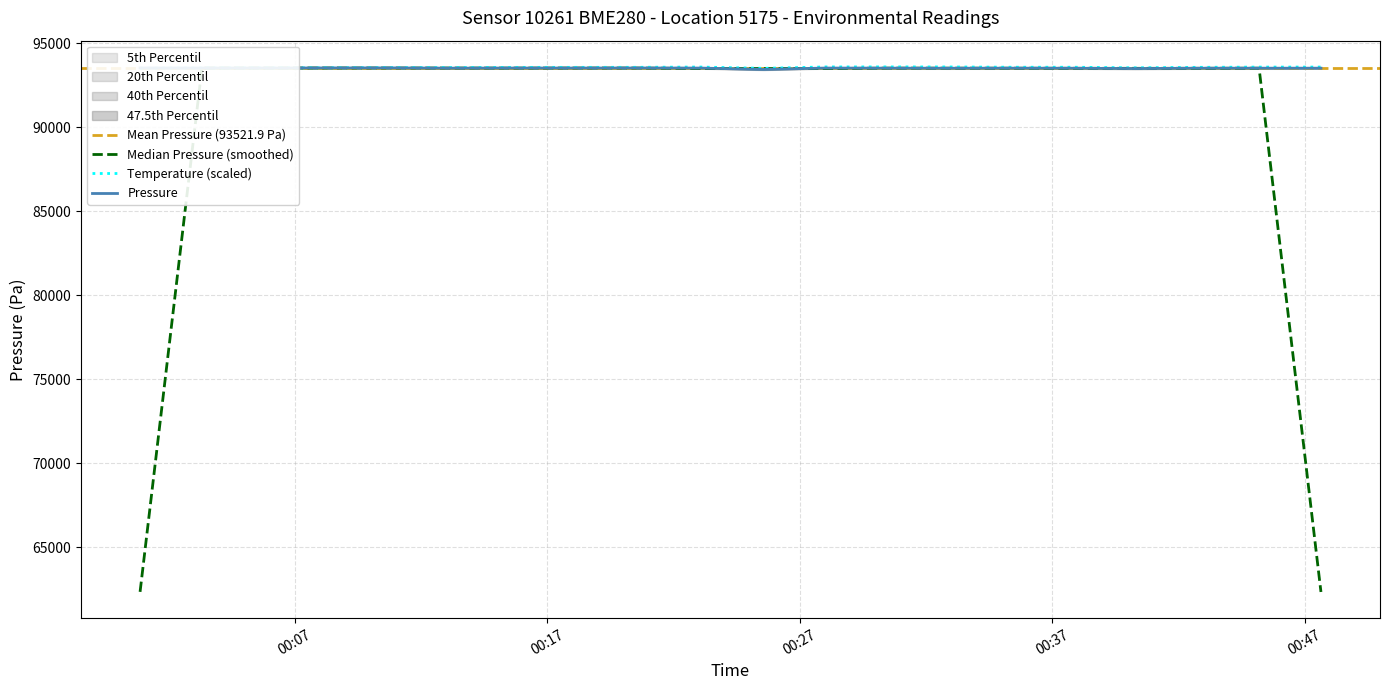

Reading right to left, list all the values displayed in this chart.

pressure: 93522.3	93521.8	93520.4	93499.0	93519.6	93523.0	93519.5	93524.6	93529.1	93446.2	93528.4	93532.8	93529.6	93529.9	93523.7	93538.1	93536.5	93529.9	93530.2	93534.1
temperature: 93588.1	93585.7	93572.2	93545.3	93578.3	93578.3	93594.2	93596.7	93595.5	93512.3	93589.4	93573.5	93571.0	93569.8	93558.8	93557.6	93545.3	93535.6	93534.3	93527.0